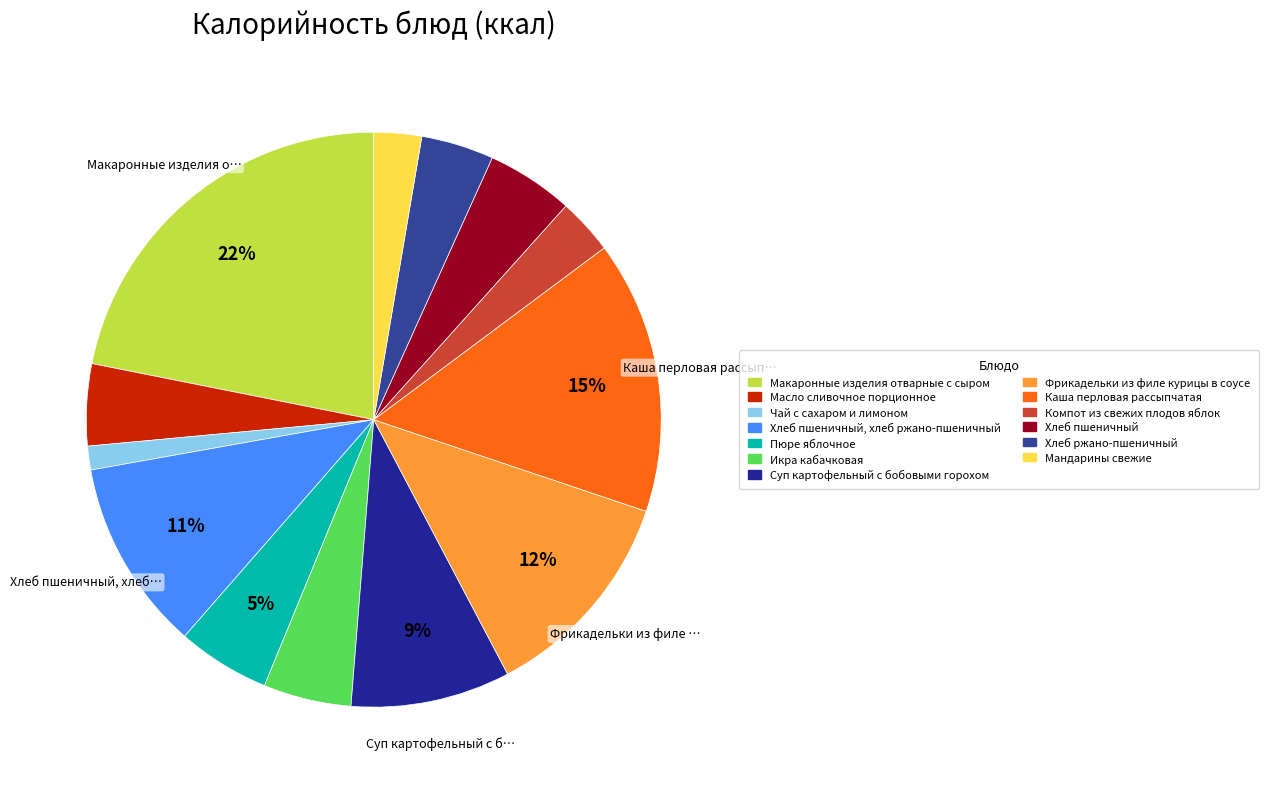

To the nearest percent, what is the difference between the largest and smallest slice percentages?

21%